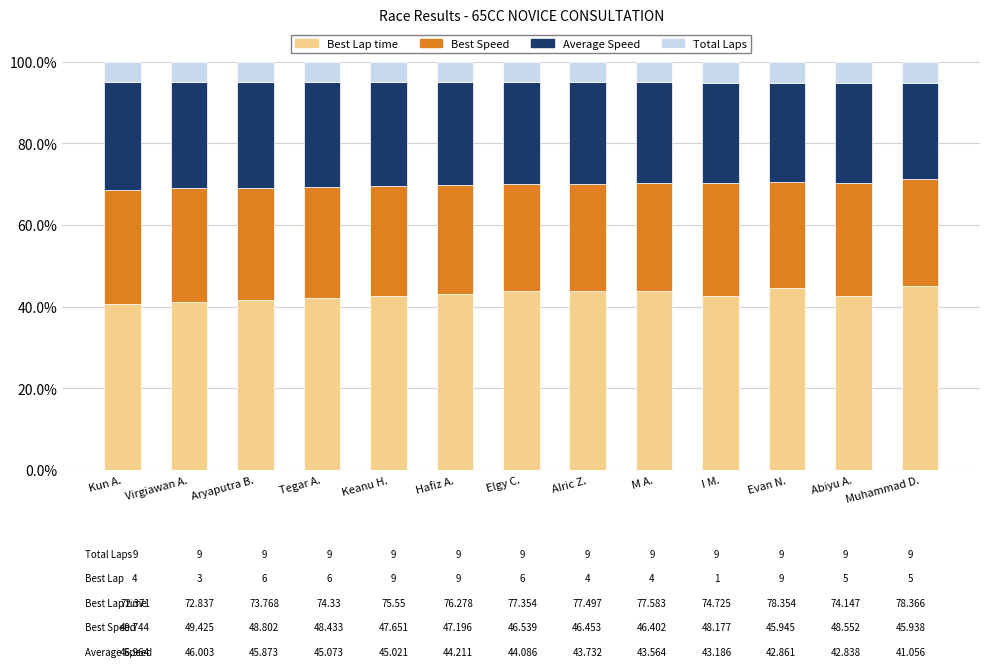

True or false: Best Lap time has a value of 10.3 at Abiyu A..

False